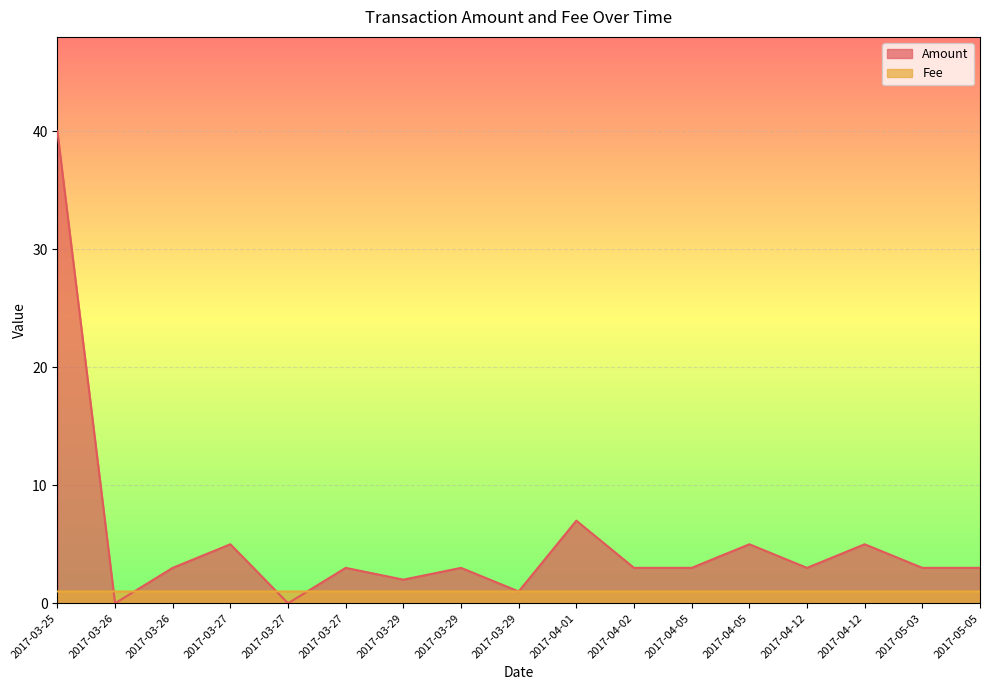

Reading left to right, list all the values displayed in this chart.

Amount: 2017-03-25=40.0	2017-03-26=0.0	2017-03-26=3.0	2017-03-27=5.0	2017-03-27=0.0	2017-03-27=3.0	2017-03-29=2.0	2017-03-29=3.0	2017-03-29=1.0	2017-04-01=7.0	2017-04-02=3.0	2017-04-05=3.0	2017-04-05=5.0	2017-04-12=3.0	2017-04-12=5.0	2017-05-03=3.0	2017-05-05=3.0
Fee: 2017-03-25=1.0	2017-03-26=1.0	2017-03-26=1.0	2017-03-27=1.0	2017-03-27=1.0	2017-03-27=1.0	2017-03-29=1.0	2017-03-29=1.0	2017-03-29=1.0	2017-04-01=1.0	2017-04-02=1.0	2017-04-05=1.0	2017-04-05=1.0	2017-04-12=1.0	2017-04-12=1.0	2017-05-03=1.0	2017-05-05=1.0